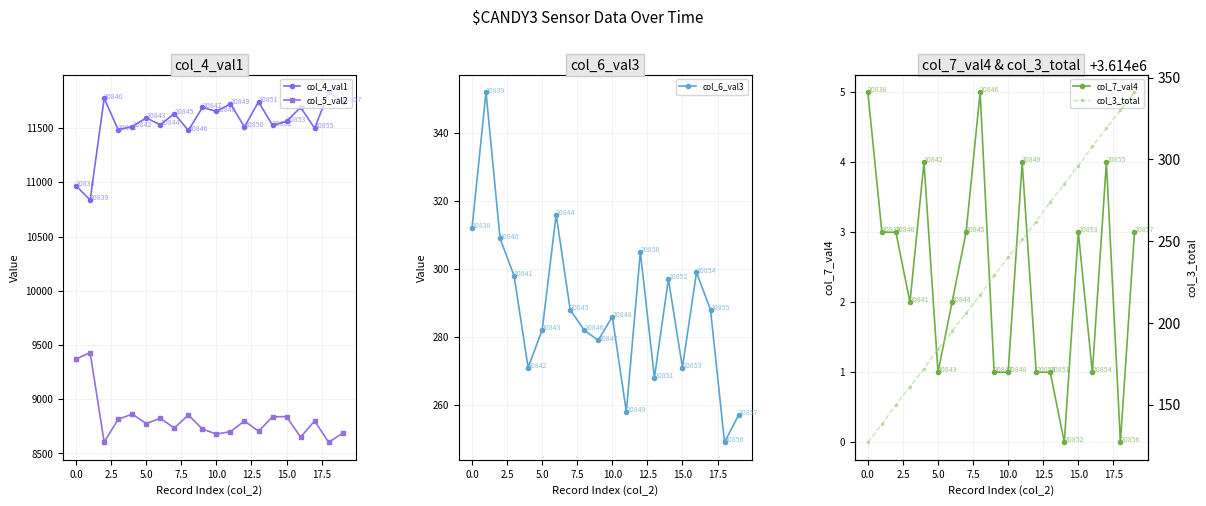

True or false: col_5_val2 and col_4_val1 intersect in this chart.

False